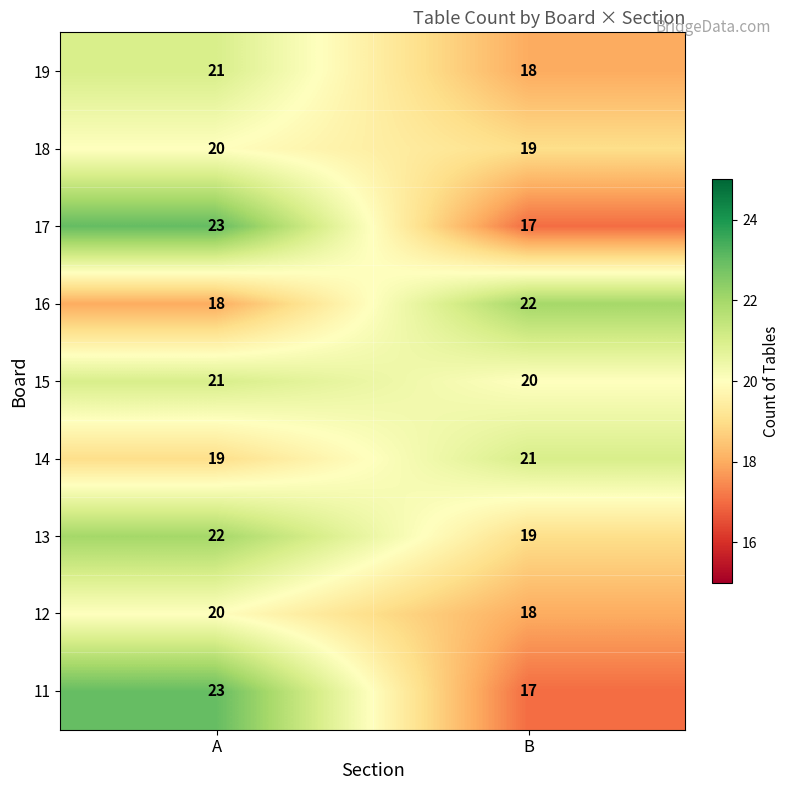

What is the sum of the 19 values at A and B?

39